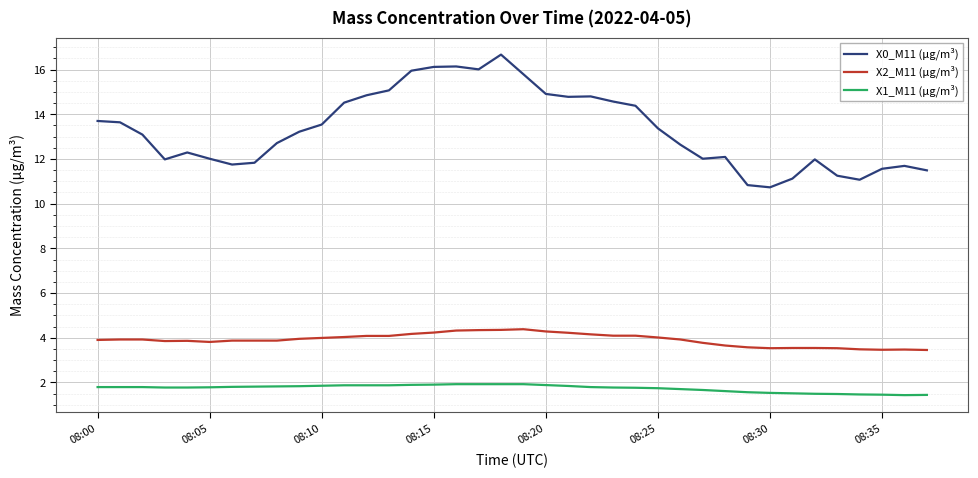

True or false: X1_M11 (μg/m³) and X2_M11 (μg/m³) intersect in this chart.

False